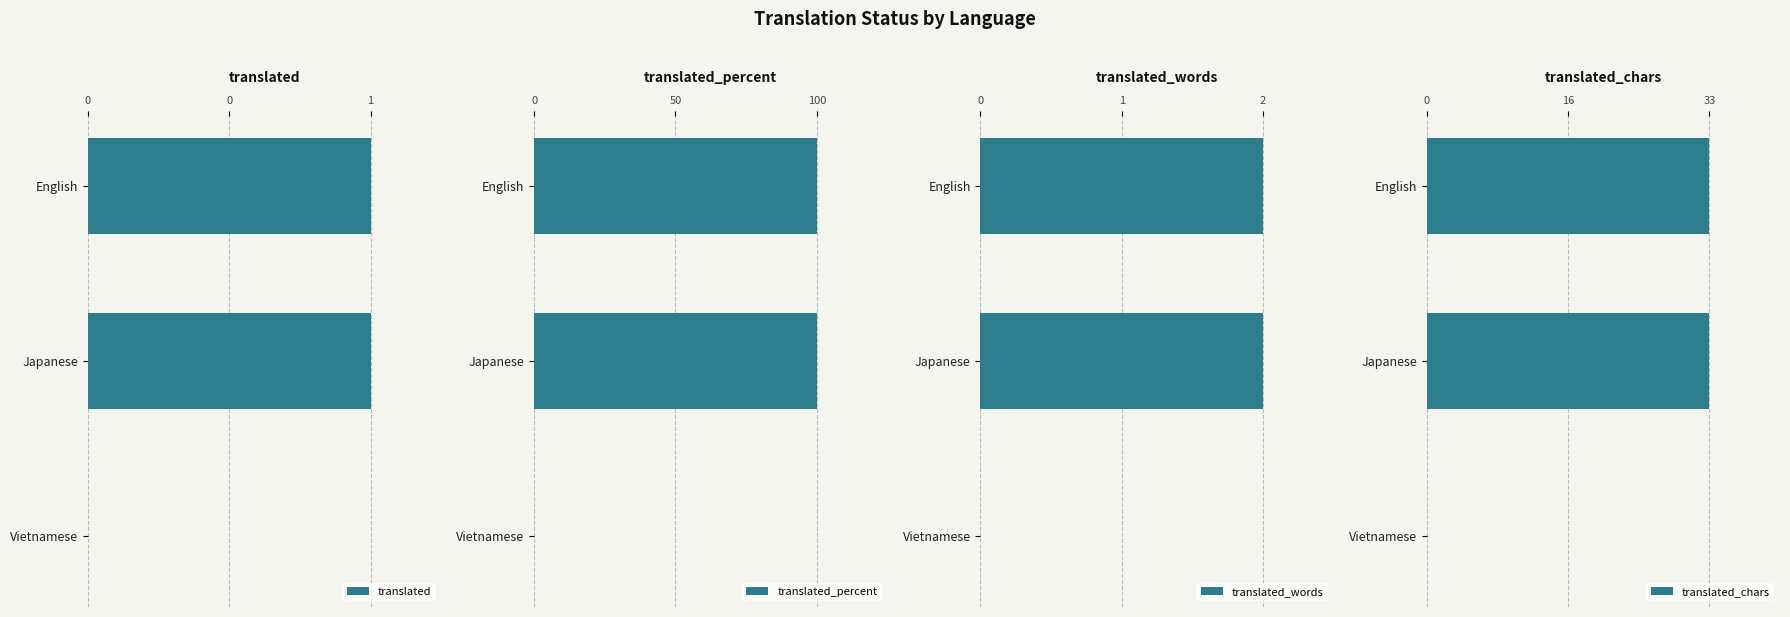

How many values in translated_words are above zero?

2